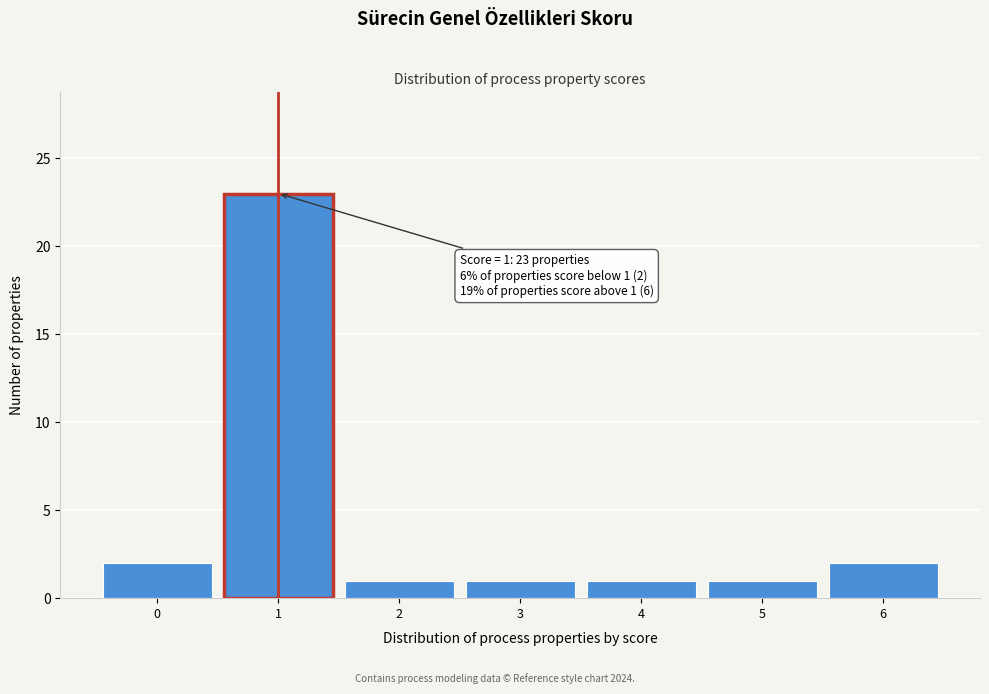

Reading left to right, what are all the values shown in this chart?

2	23	1	1	1	1	2